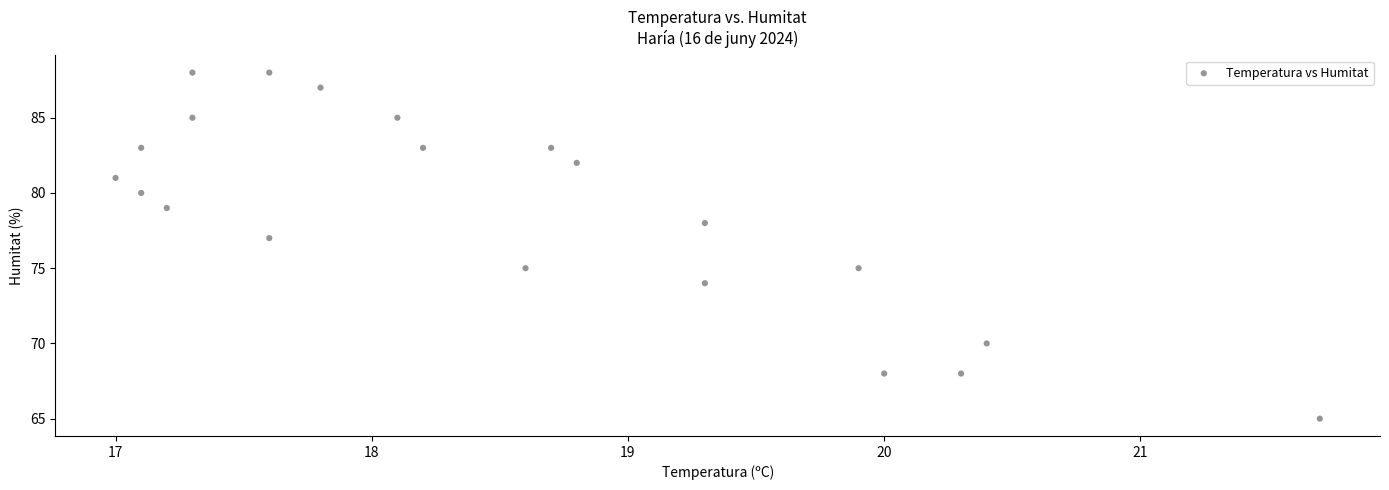

What is the range of Y values (max minus min)?

23